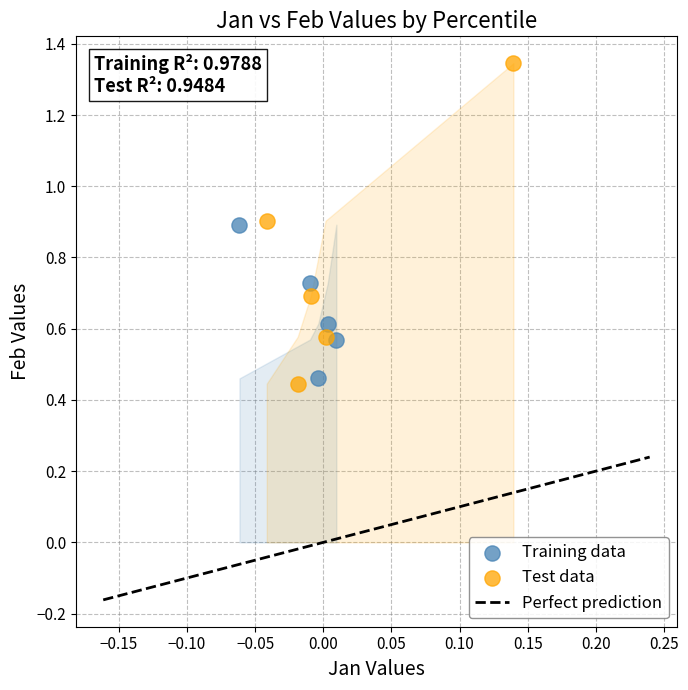

Which series reaches the minimum Y coordinate?

Test data